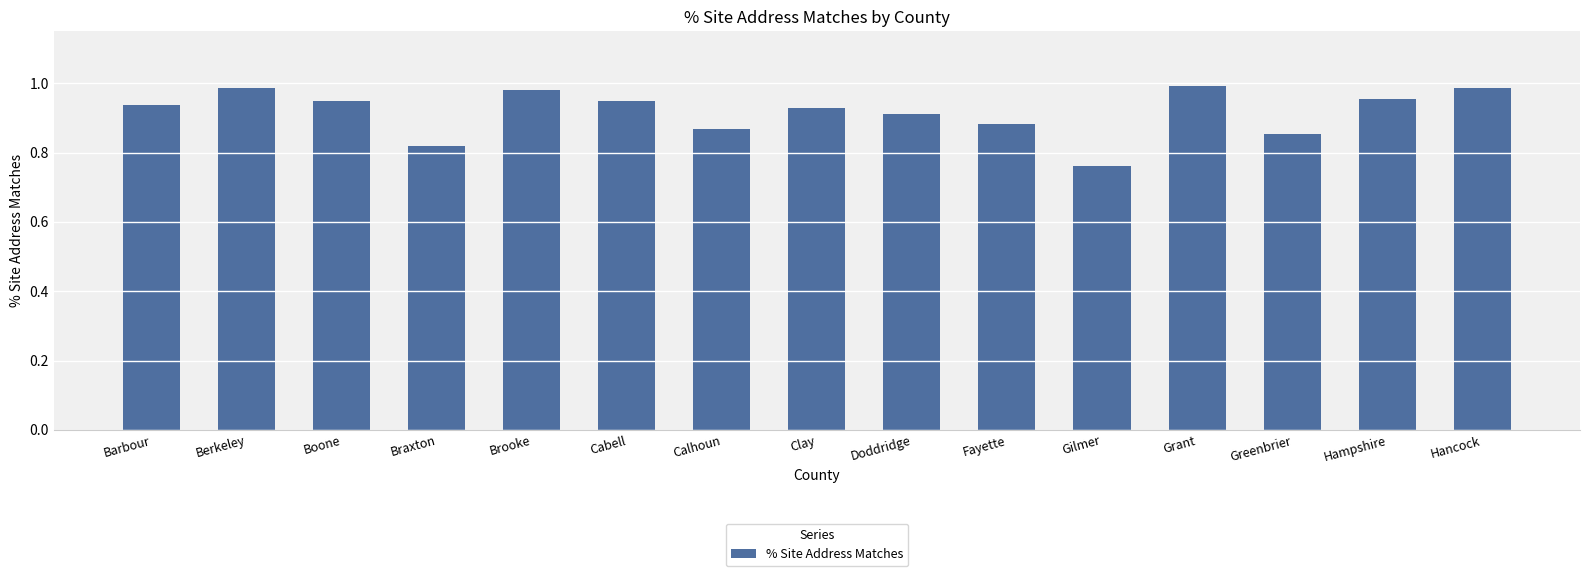

Which category has the lowest value across all series?

Gilmer